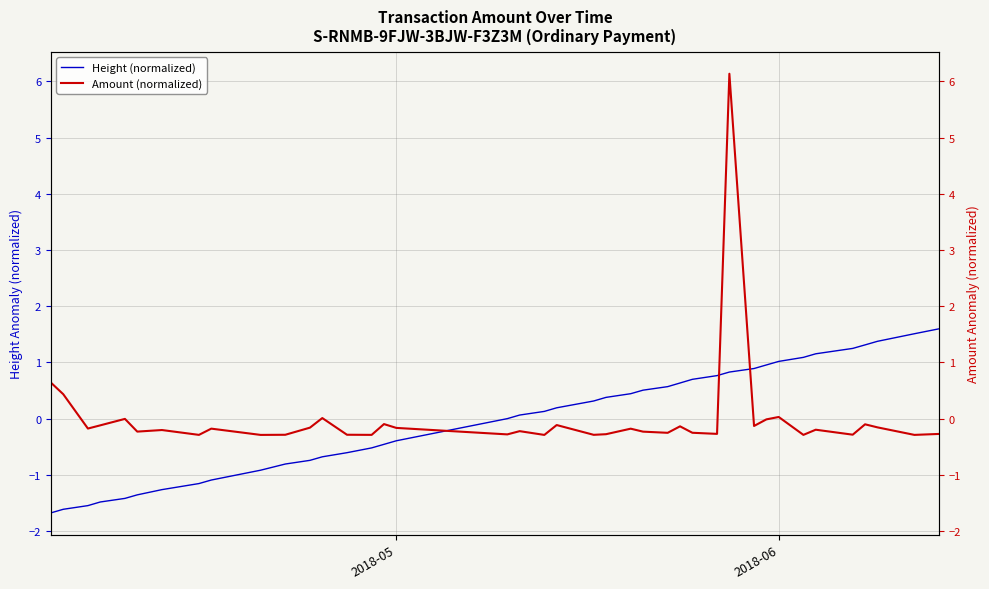

Count the number of categories in the chart.

40